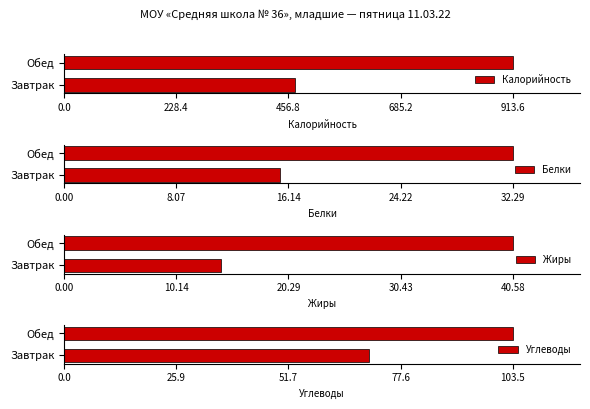

What is the approximate value of Калорийность at Завтрак?

471.2